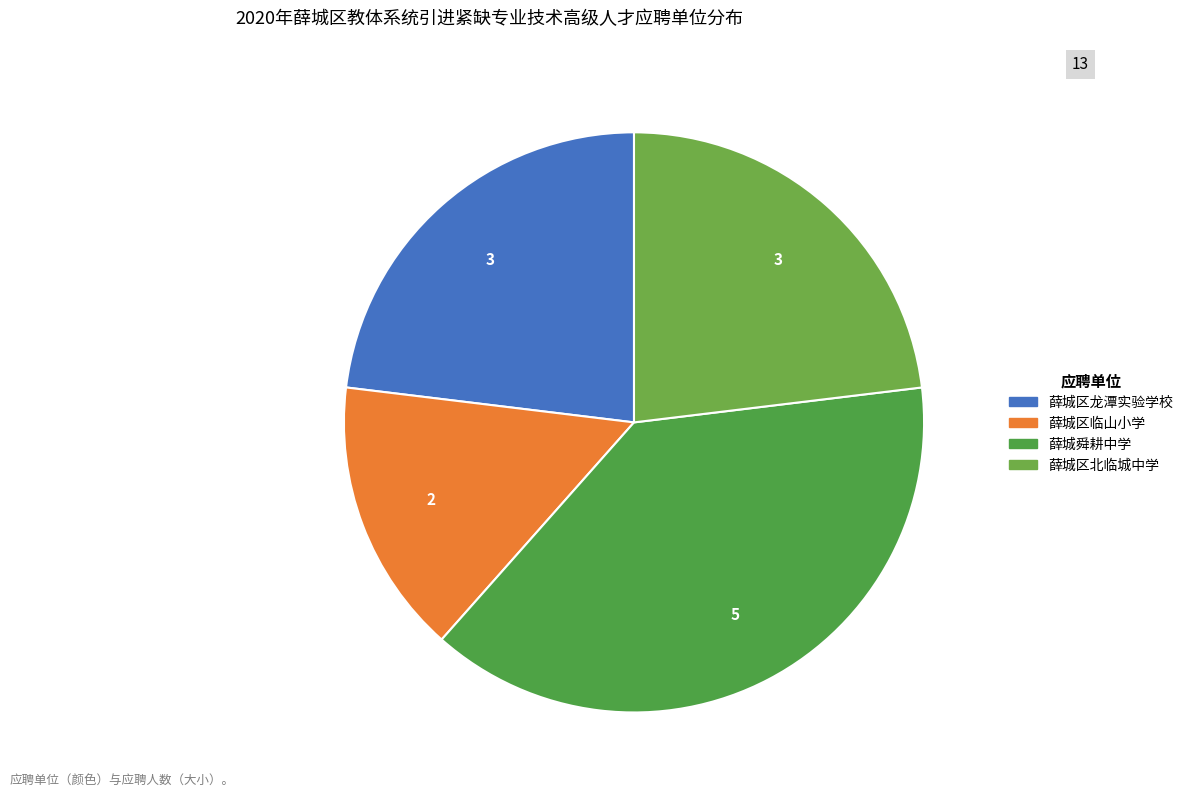

Which slice is the smallest?

薛城区临山小学